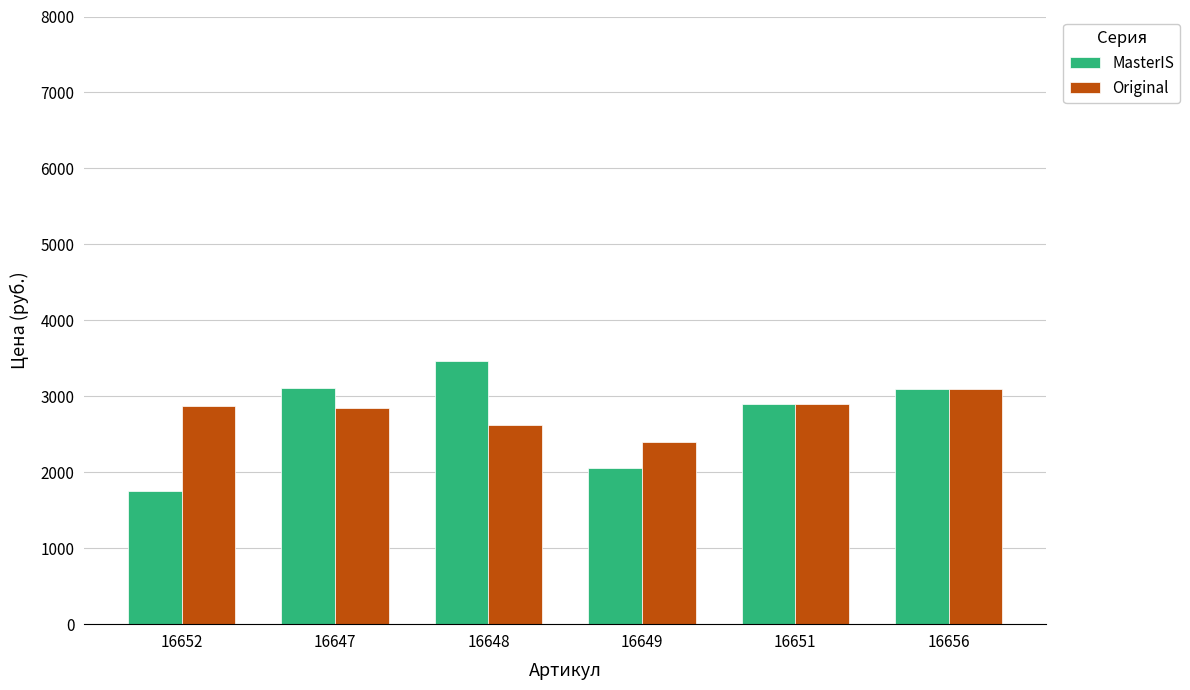

What is the total value across all series at 16649?

4450